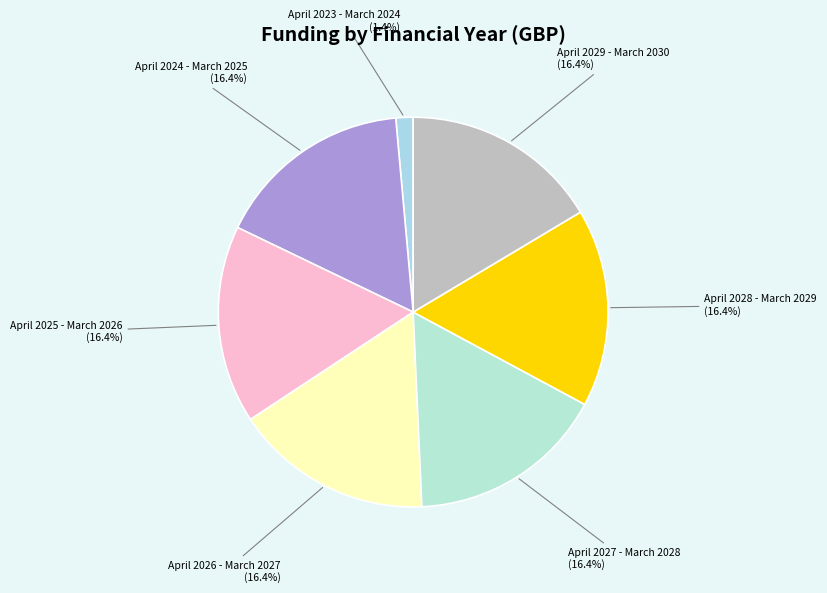

How much of the chart is everything except April 2026 - March 2027?

83.6%